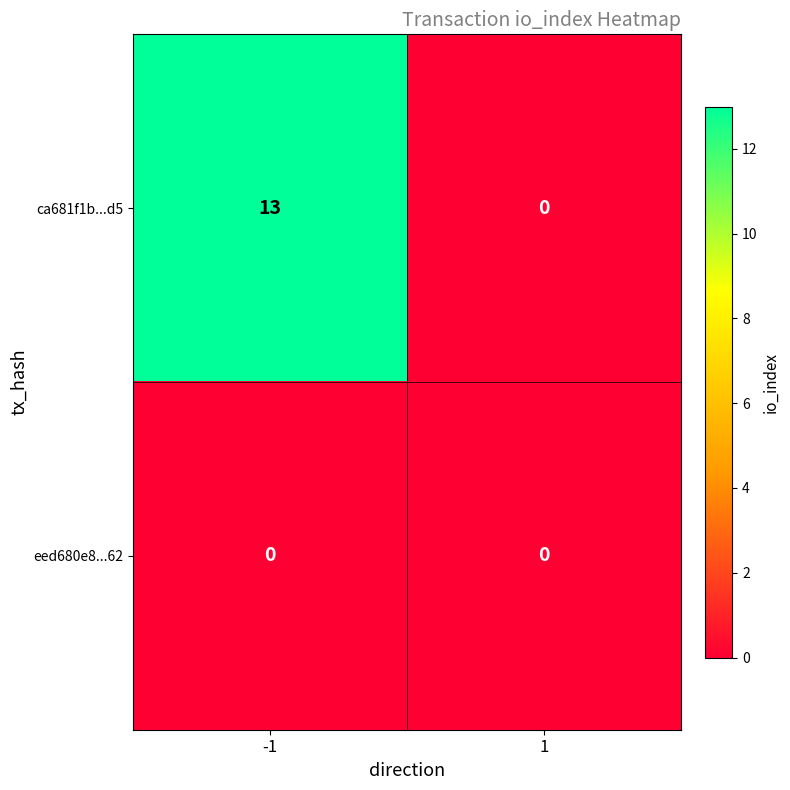

List the series in order of their peak value, highest first.

ca681f1b...d5, eed680e8...62